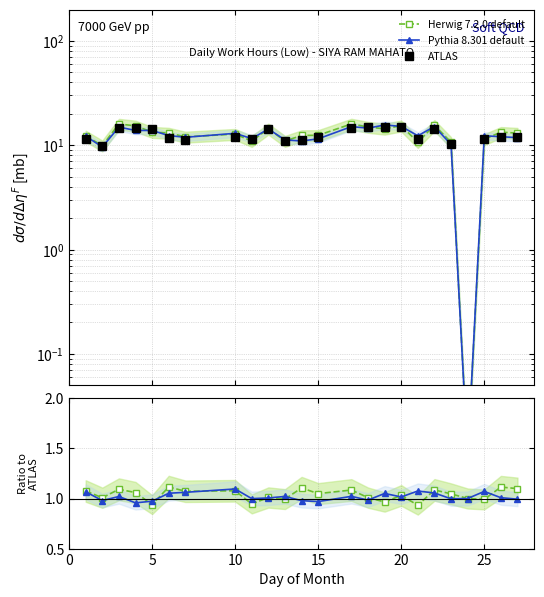

How many lines are shown in the chart?

3